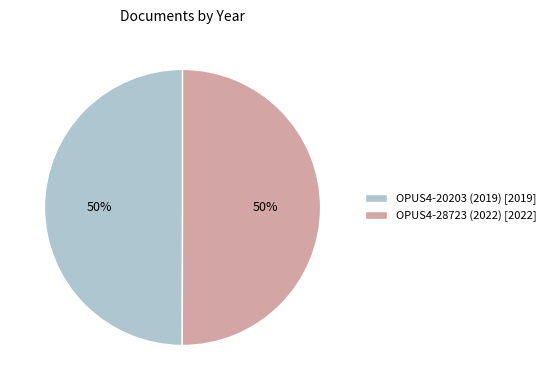

How many segments does this pie chart have?

2